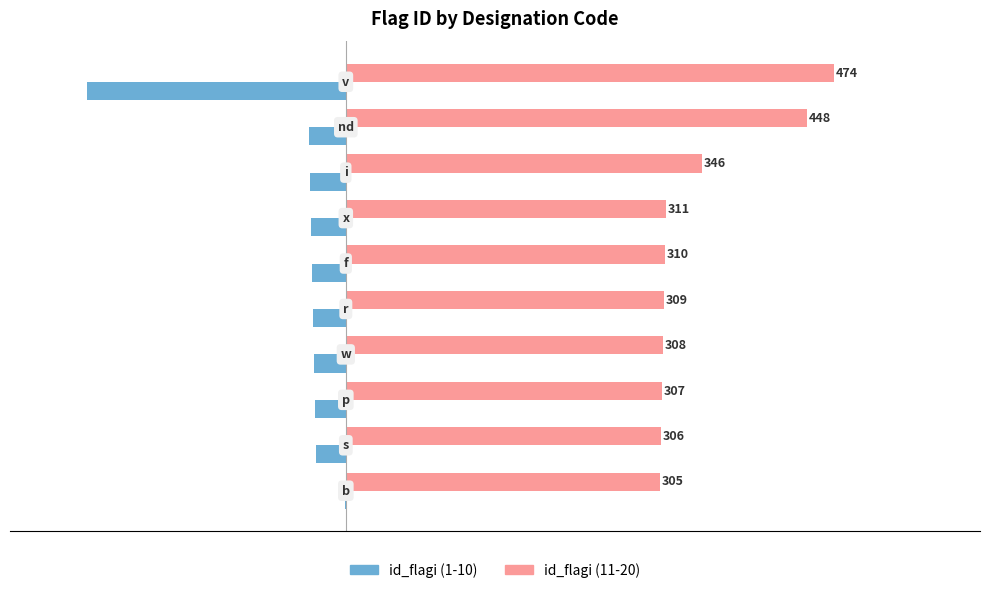

Which series has the largest total across all categories?

id_flagi (11-20)